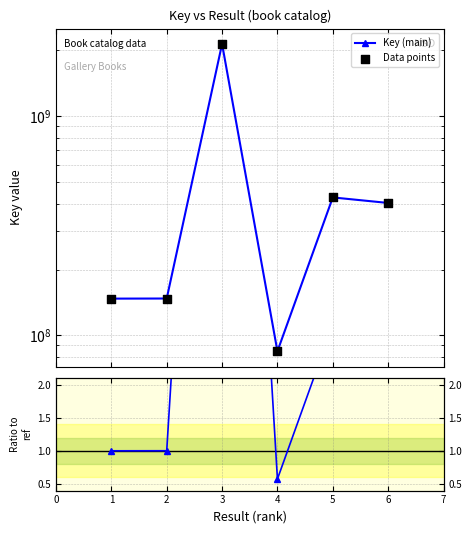

Which series has the largest Y range (max minus min)?

Key (main)